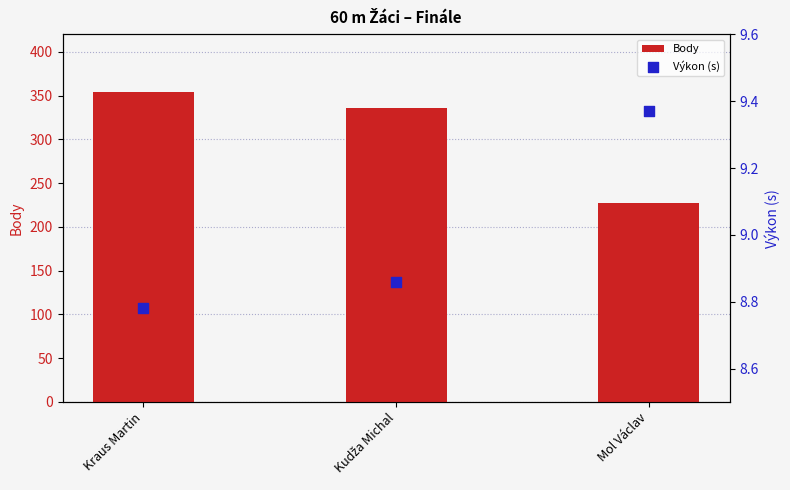

Which series contains the lowest Y value?

Výkon (s)